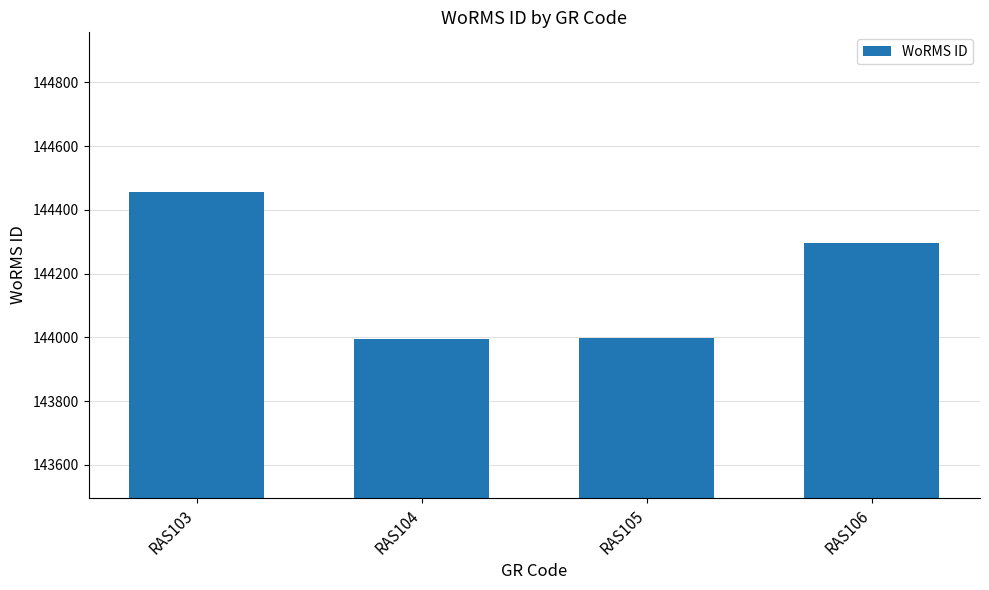

What is the change in value from RAS103 to RAS105?

-458